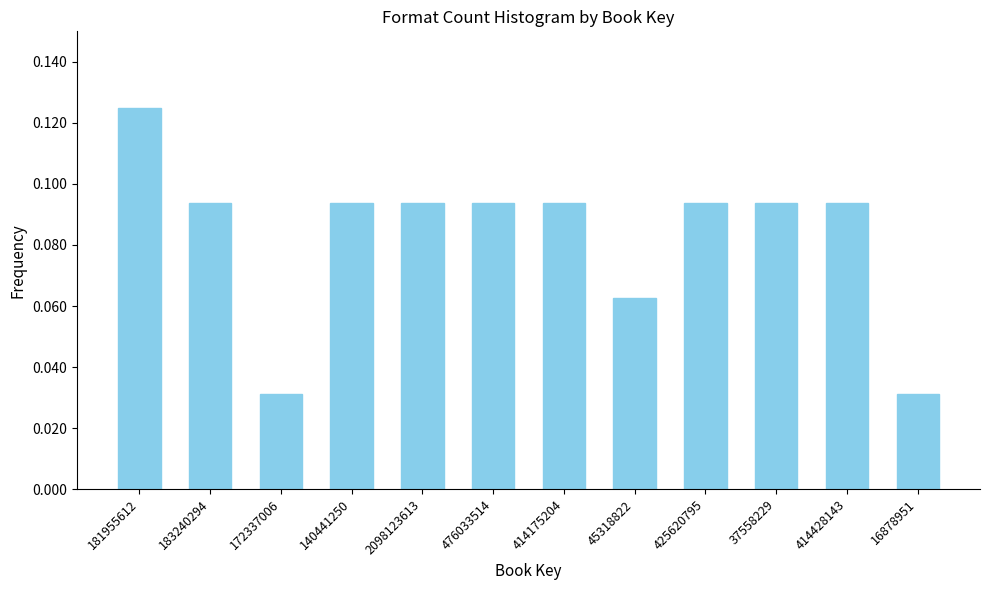

Which has a higher value, 425620795 or 45318822?

425620795